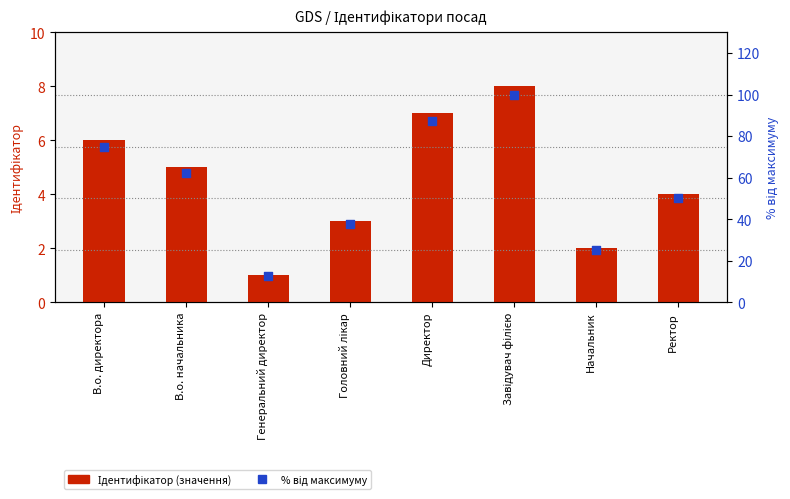

Which series reaches the minimum Y coordinate?

Ідентифікатор